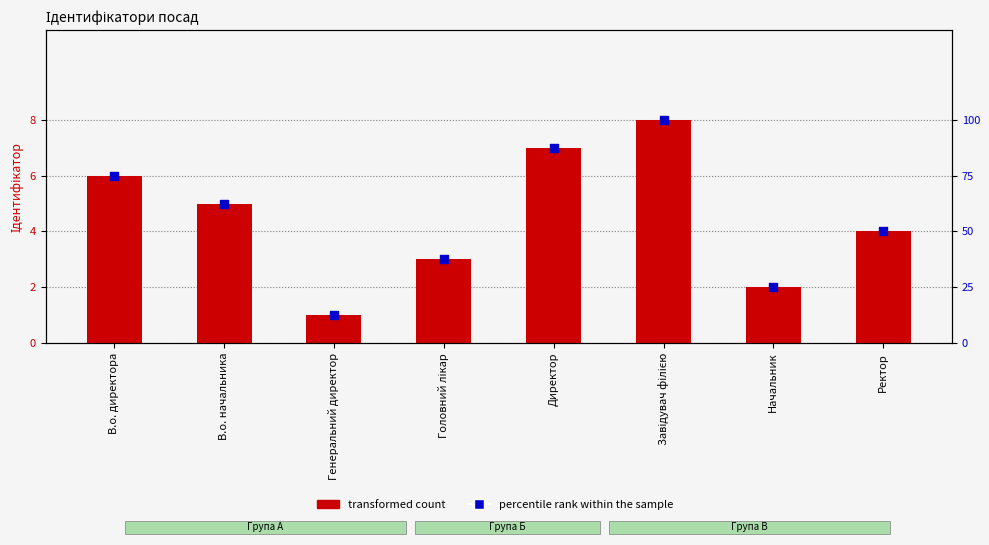

What is the total value across all series at Директор?

94.5